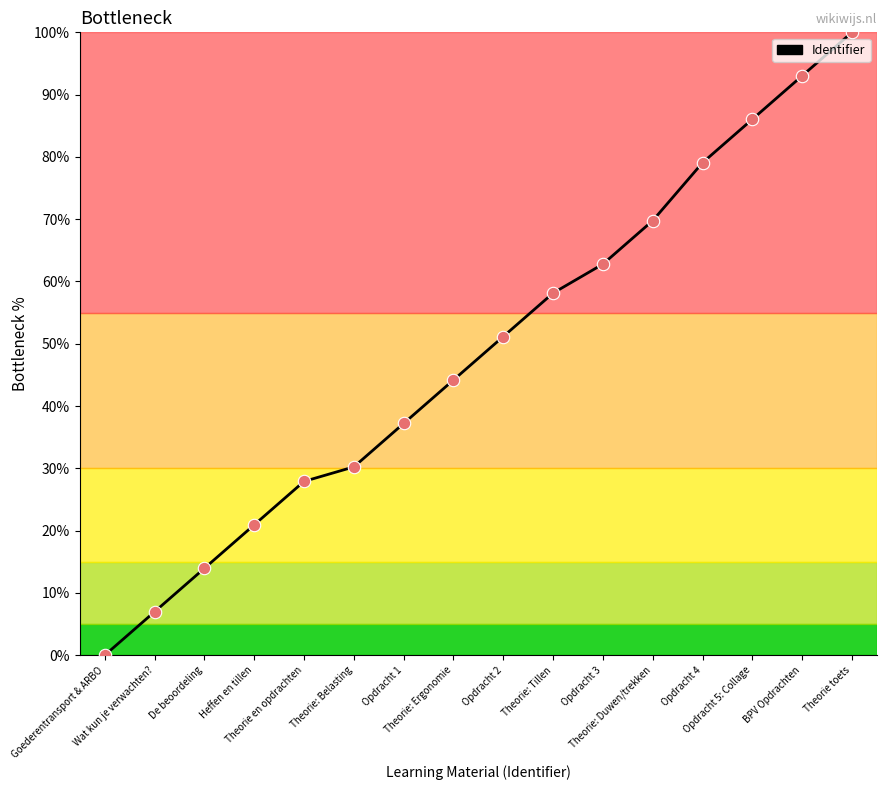

Between Opdracht 3 and Opdracht 2, which is larger?

Opdracht 3